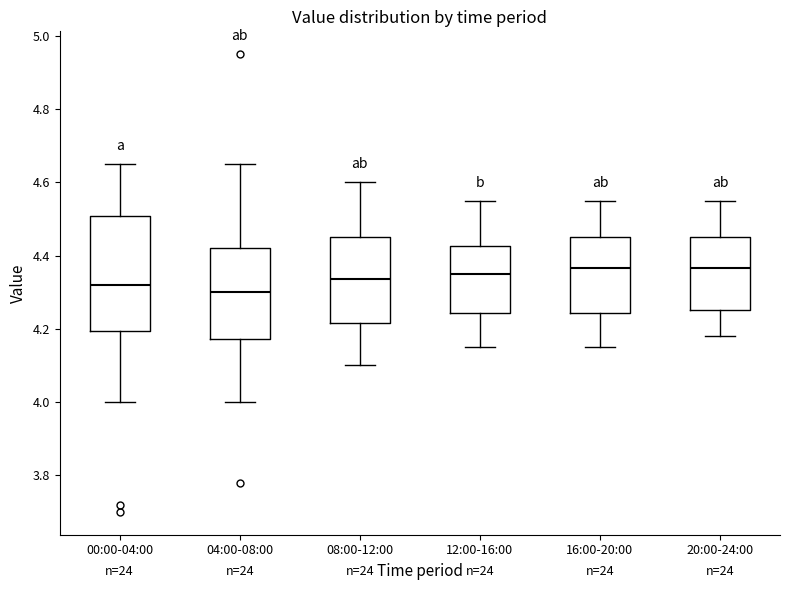

Which box is the tallest, from its lower edge to its upper edge?

00:00-04:00